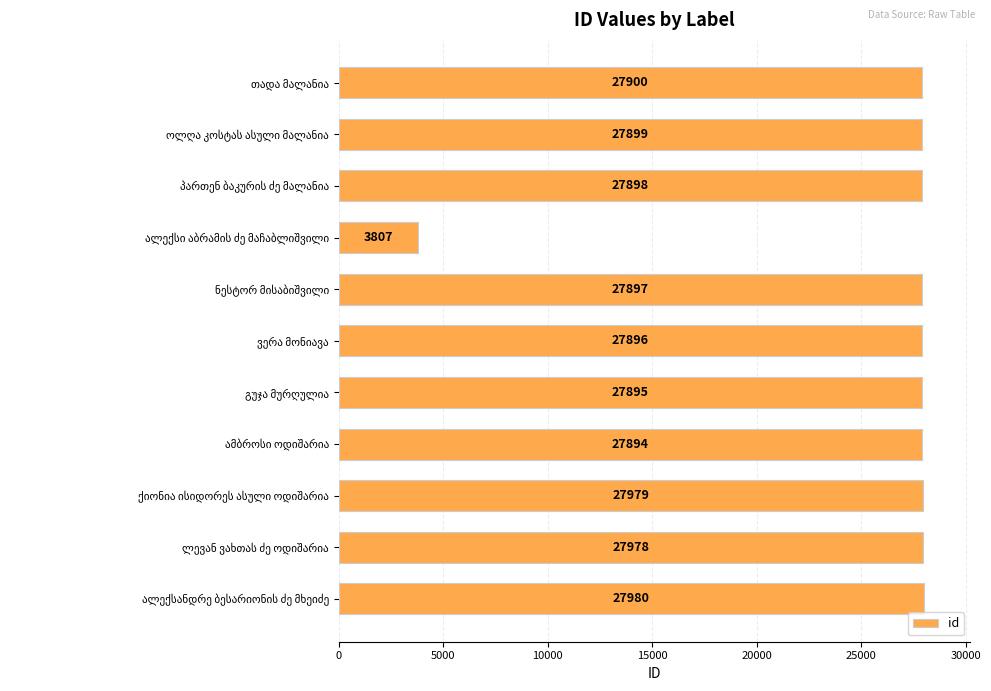

What is the average value?

25729